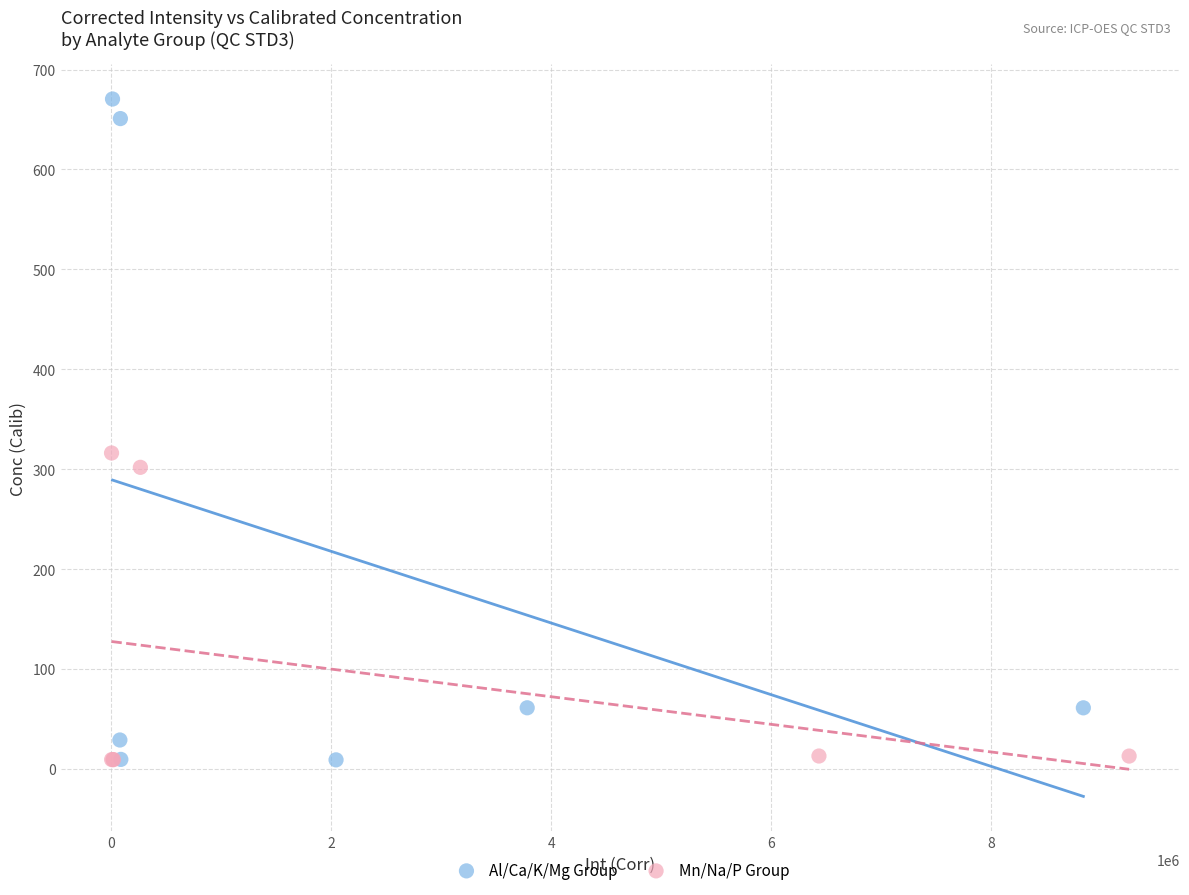

Which series reaches the maximum Y coordinate?

Al/Ca/K/Mg Group